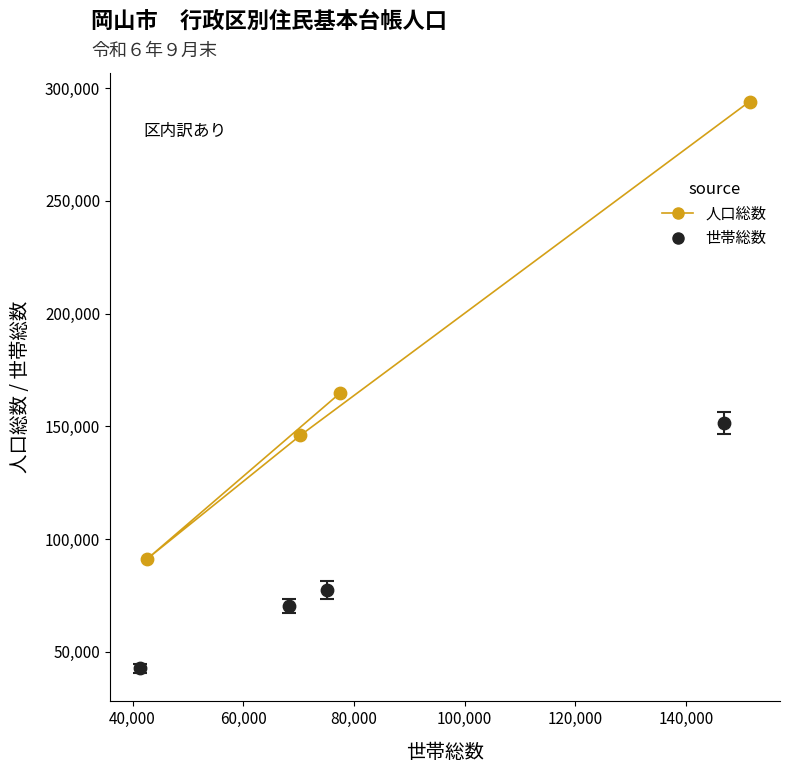

Which series reaches the maximum Y coordinate?

人口総数